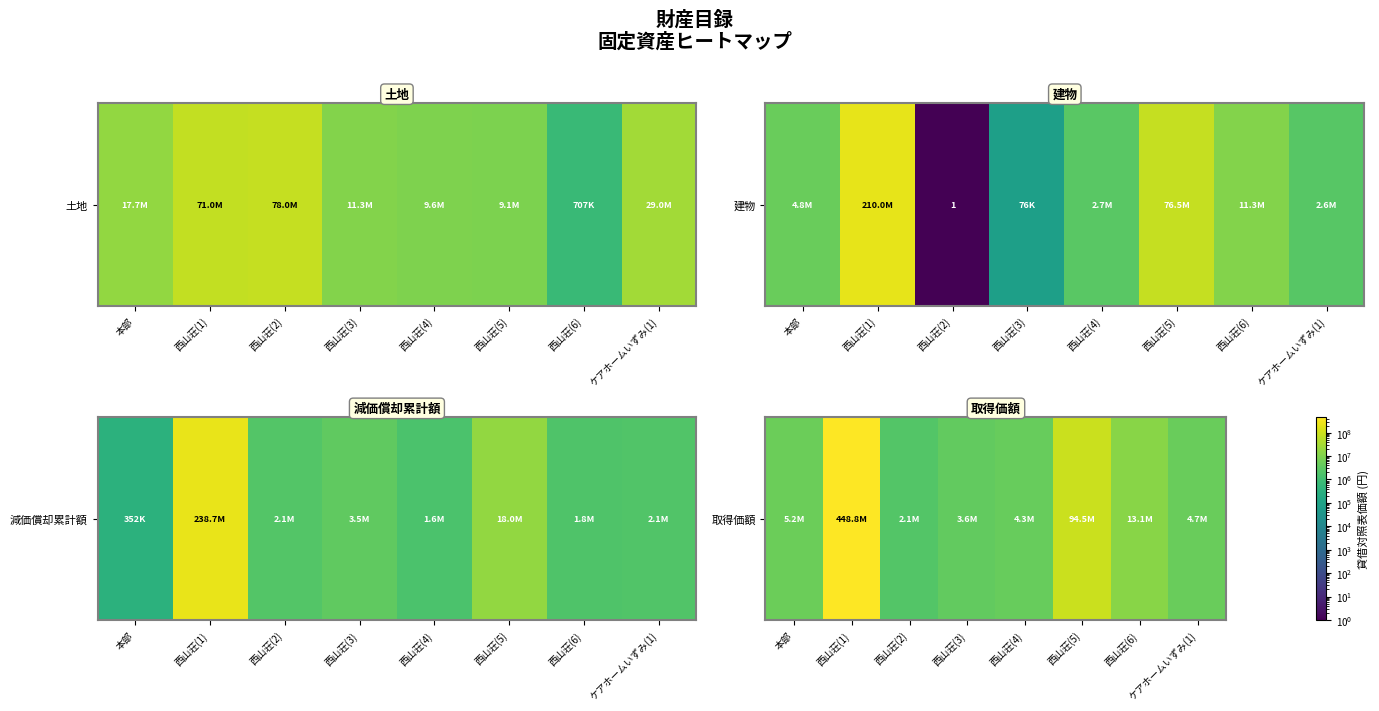

Is it true that the value at 西山荘(6) is 22134051?

False